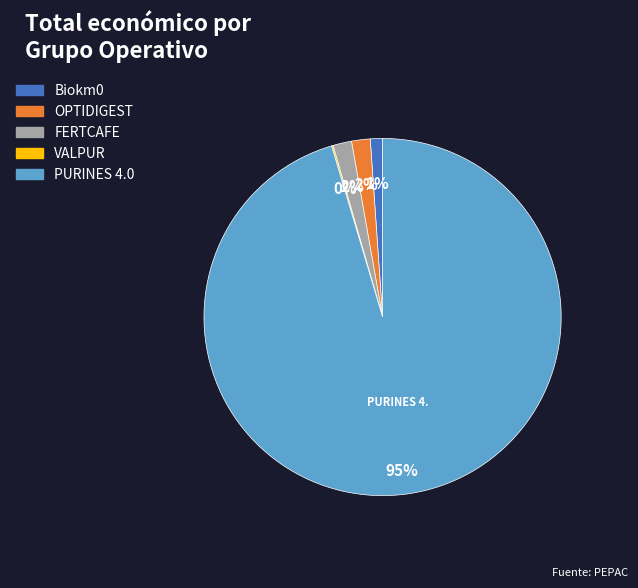

True or false: FERTCAFE accounts for 2% of the total.

True